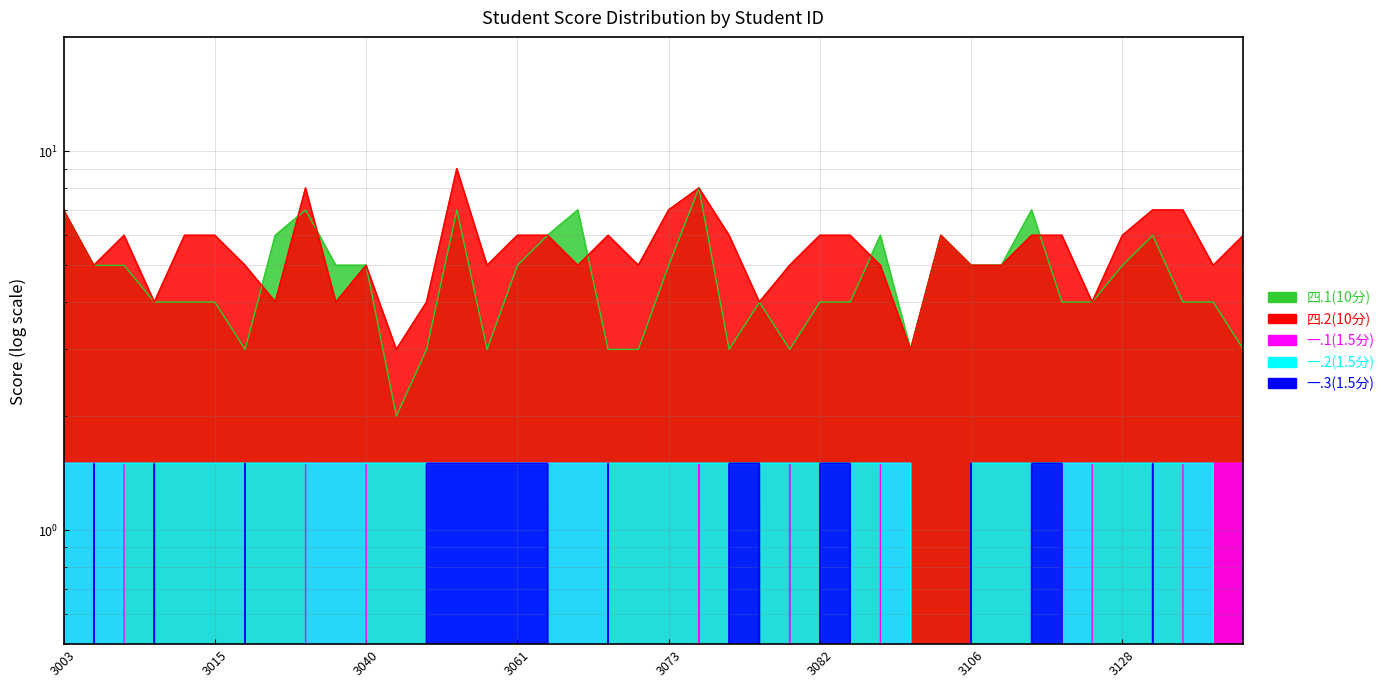

Count the number of categories in the chart.

40